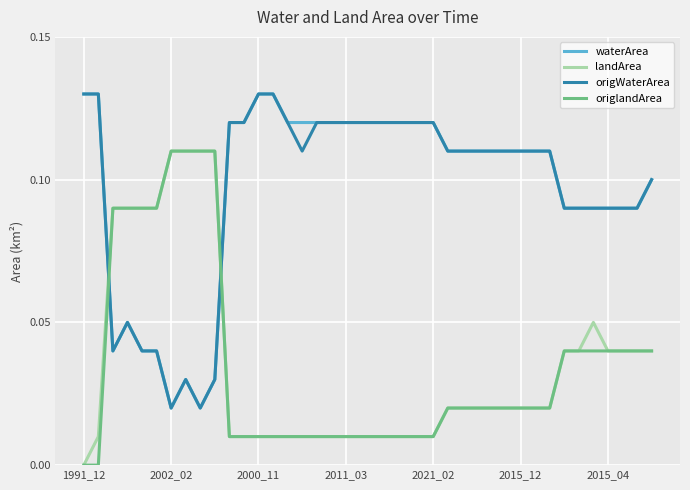

Which series ends up on top after the final intersection of origlandArea and waterArea?

waterArea